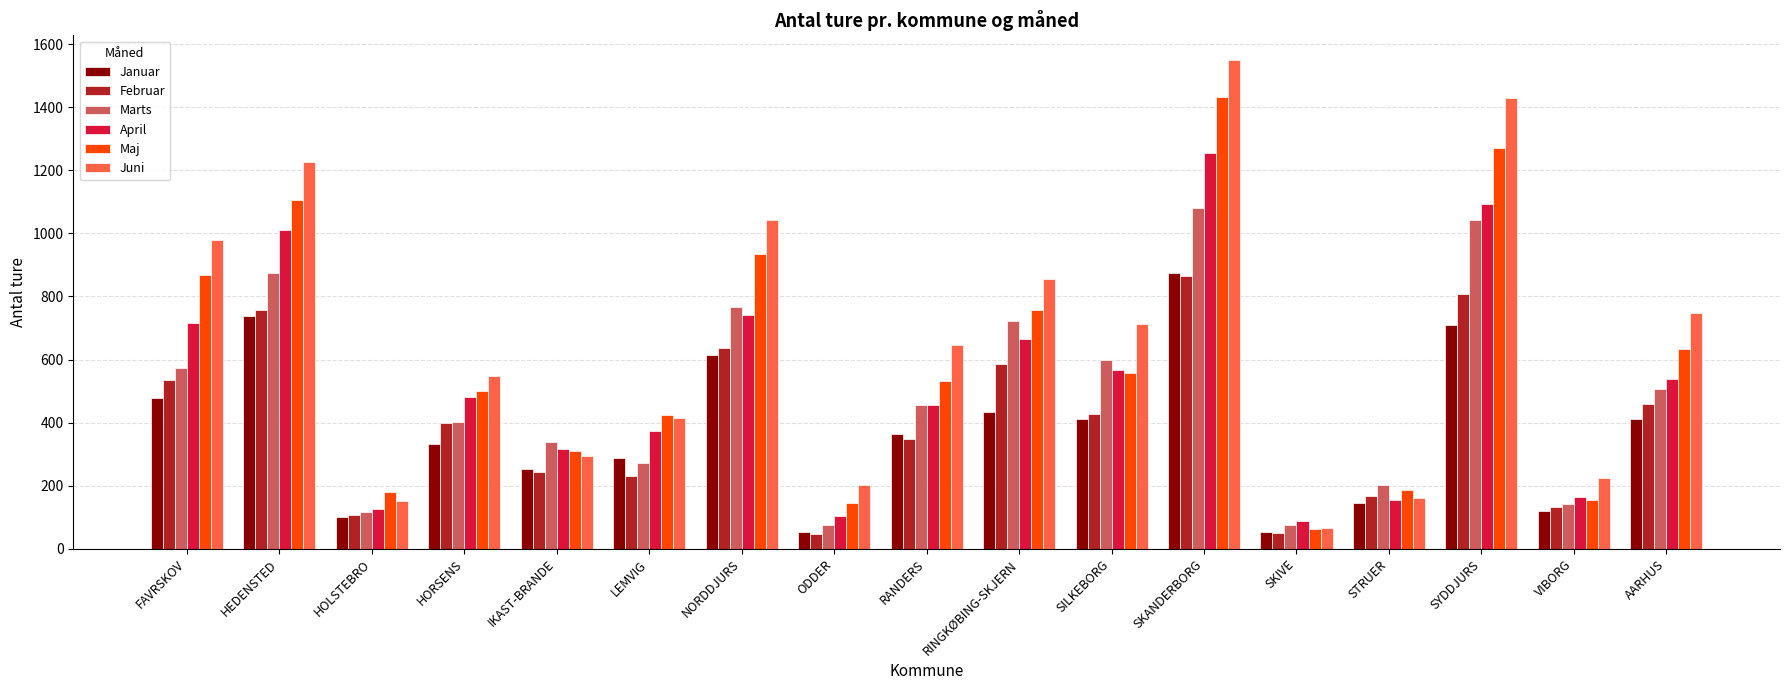

Between LEMVIG and SKIVE, which series saw the biggest shift?

Maj